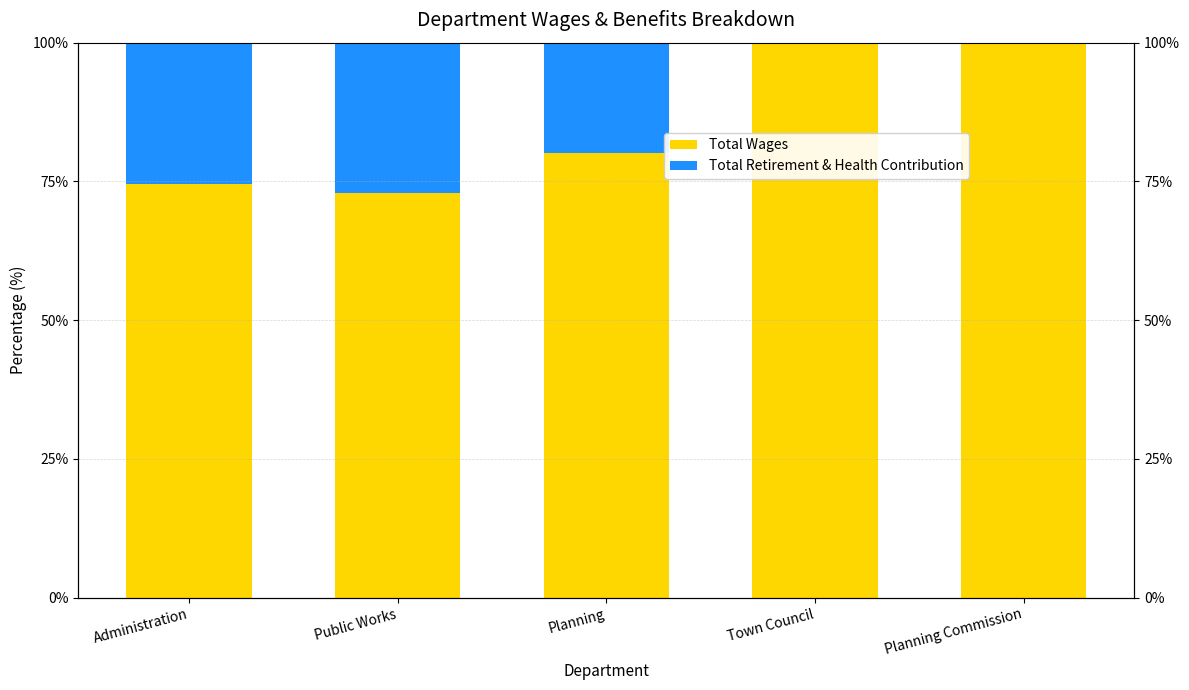

How many data points in Total Retirement & Health Contribution are less than 19?

2